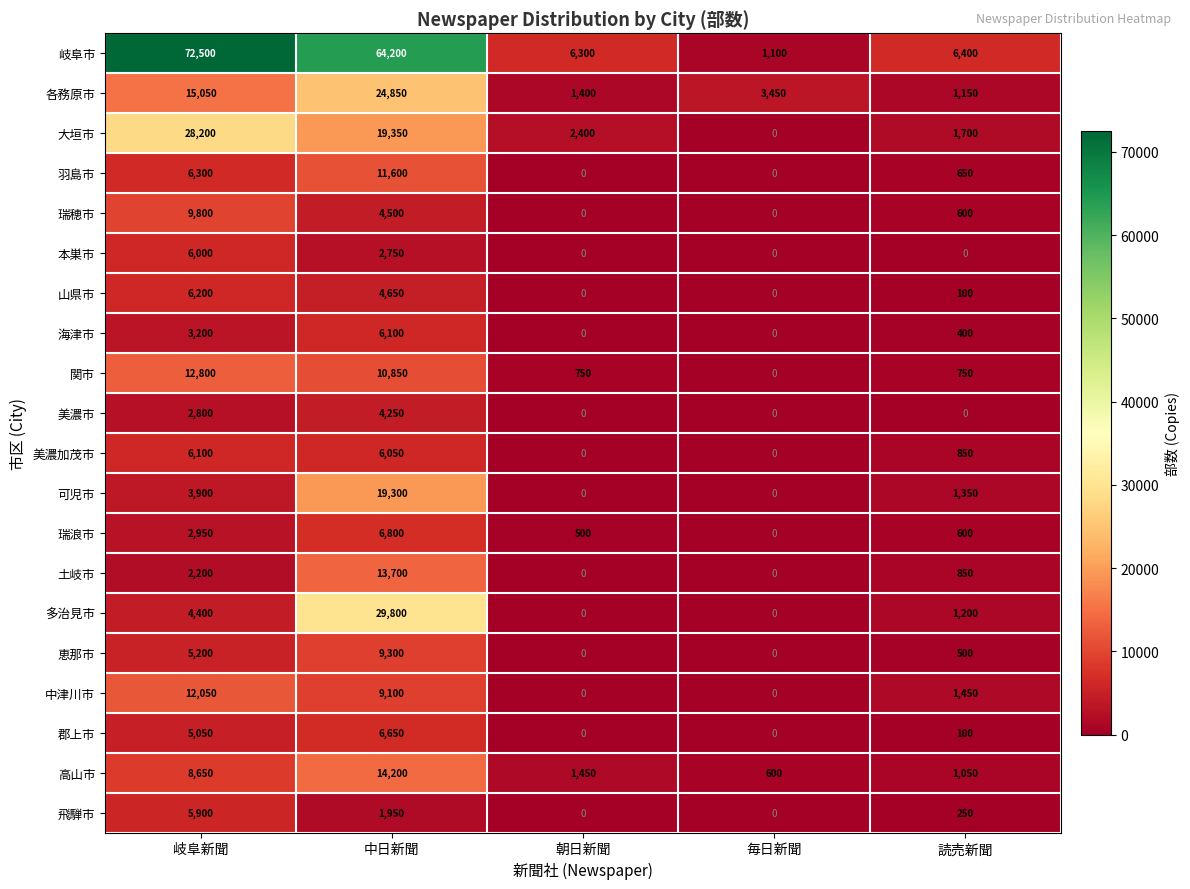

Rank the categories by 瑞浪市 value from highest to lowest.

中日新聞, 岐阜新聞, 読売新聞, 朝日新聞, 毎日新聞